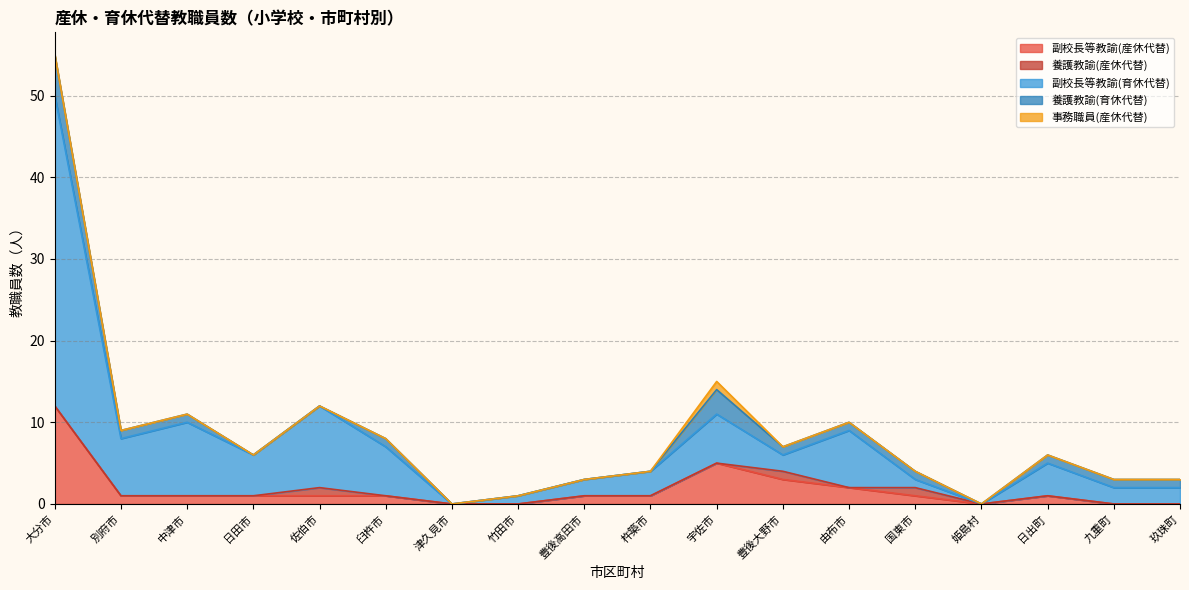

What is the difference between the second highest and minimum values in the 副校長等教諭(育休代替) series?

10